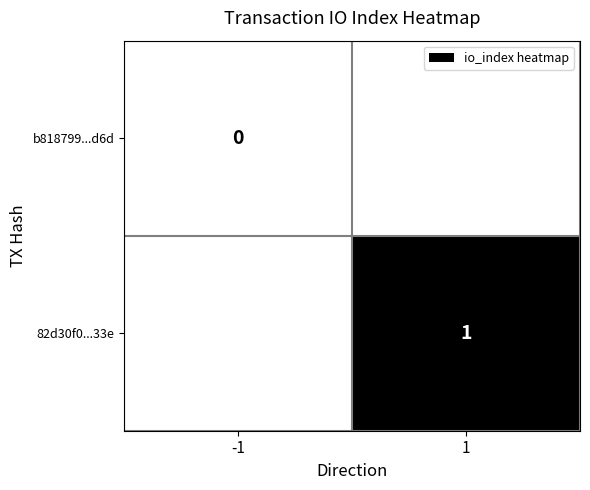

What is the maximum value shown in the chart?

1.0